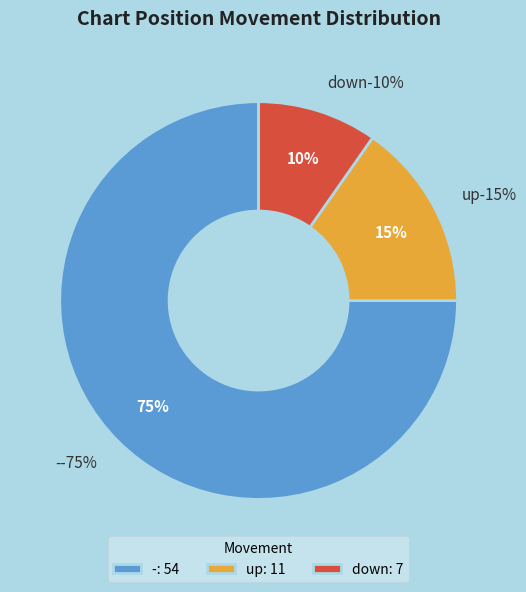

To the nearest percent, what is the average slice percentage?

33%